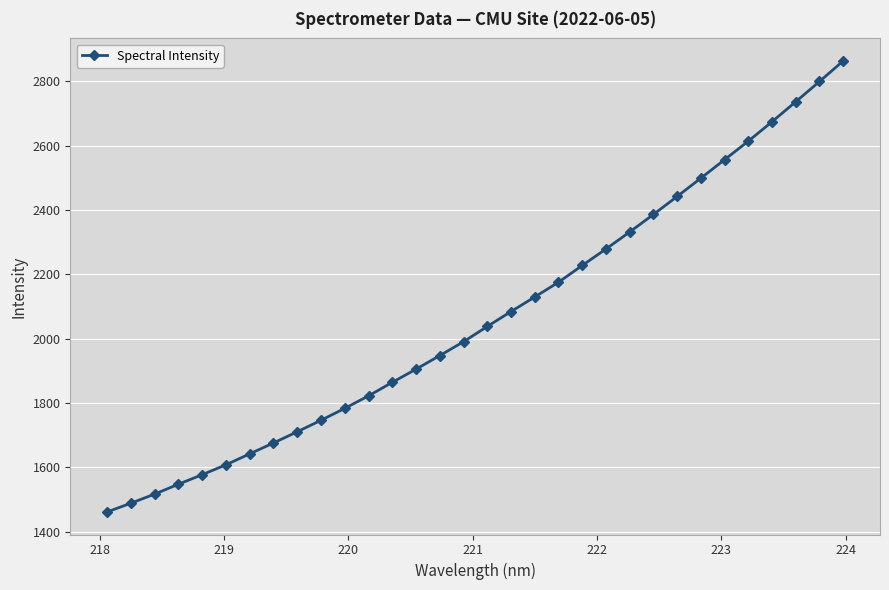

What is the smallest value displayed?

1461.6